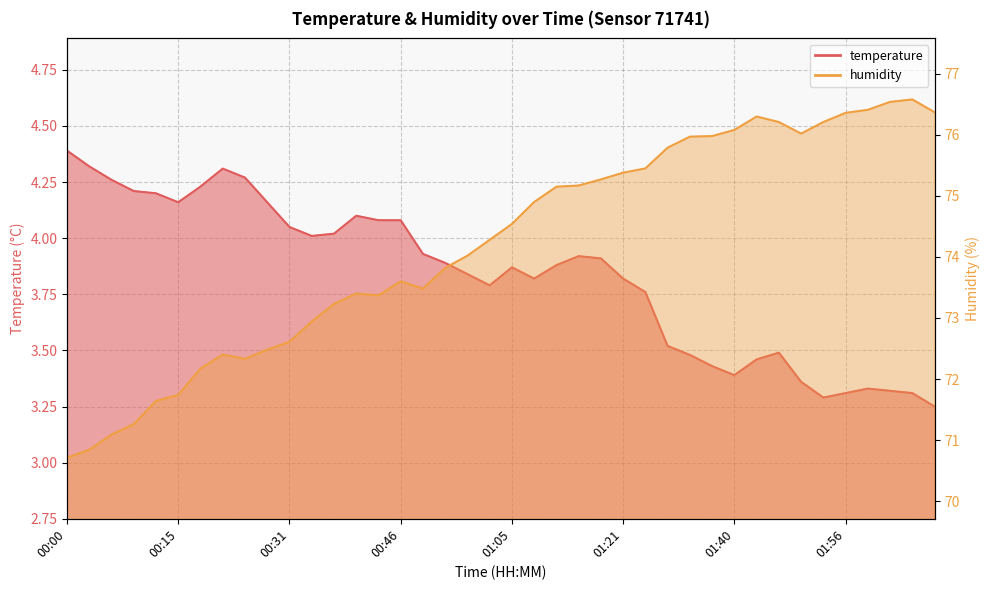

What is the highest value of the temperature series?

4.4